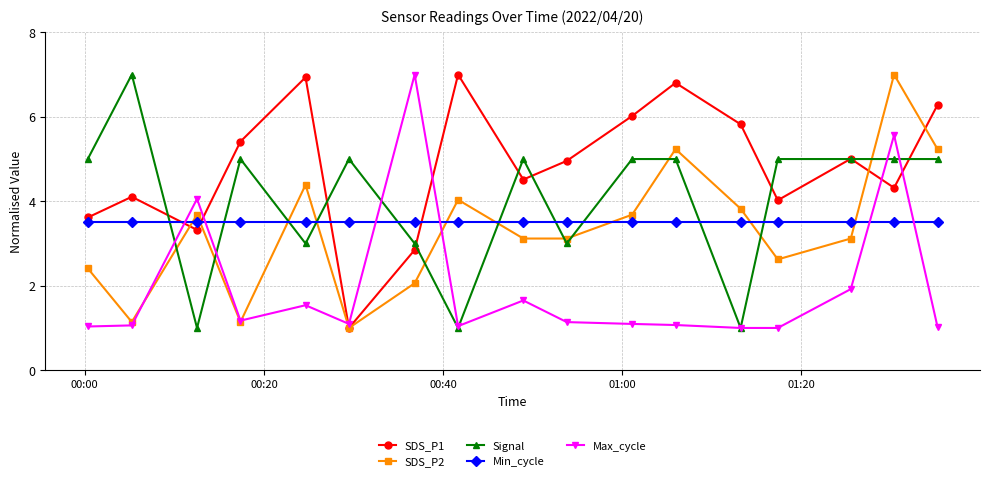

What is the difference between the maximum and minimum values in the Max_cycle series?

6.0